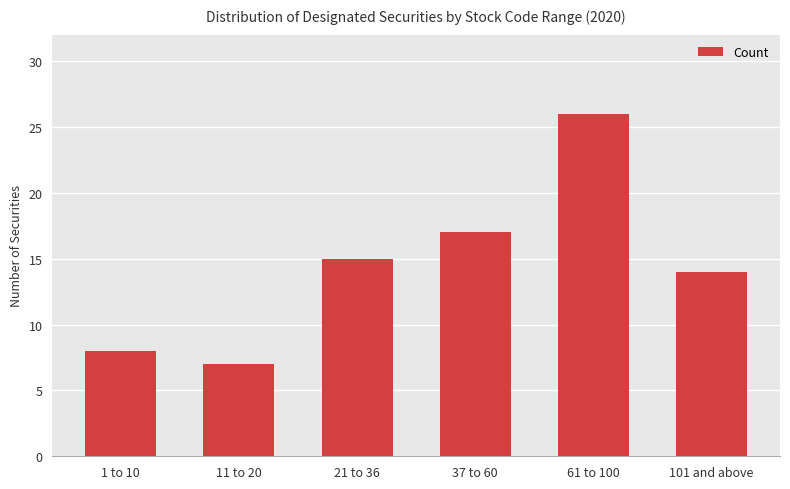

What is the value of the 3rd bar from the left?

15